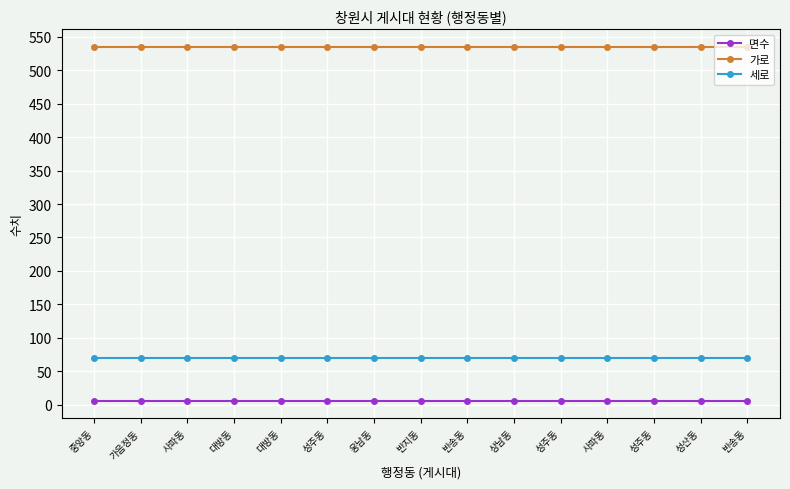

What is the label of the 5th point from the right?

성주동